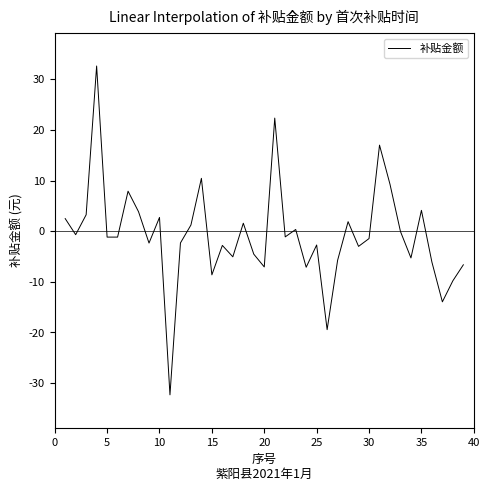

What is the difference between the maximum and minimum values?

64.9